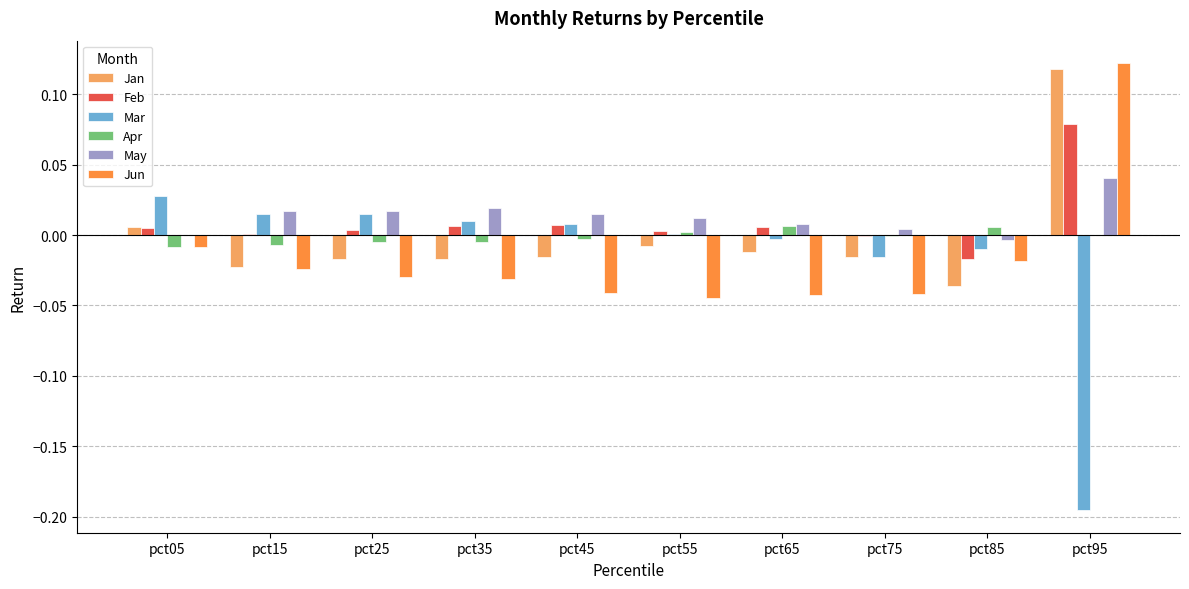

The Feb series shows 0.0 at pct05. True or false?

True